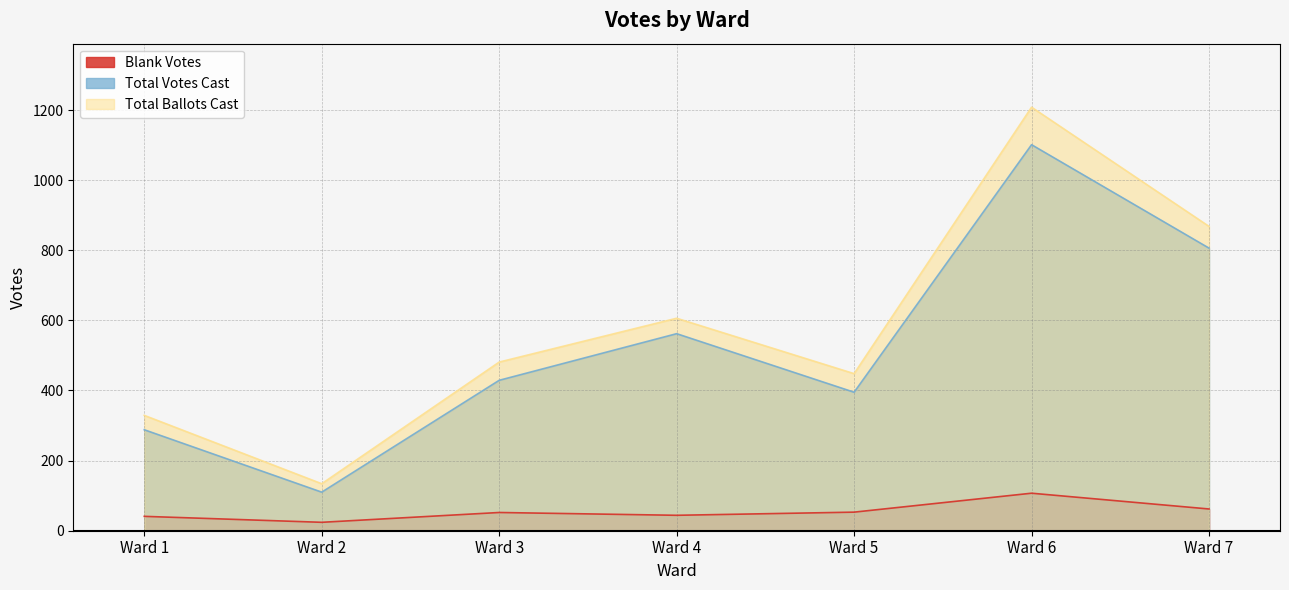

Between Ward 4 and Ward 6, which series saw the biggest shift?

Total Ballots Cast